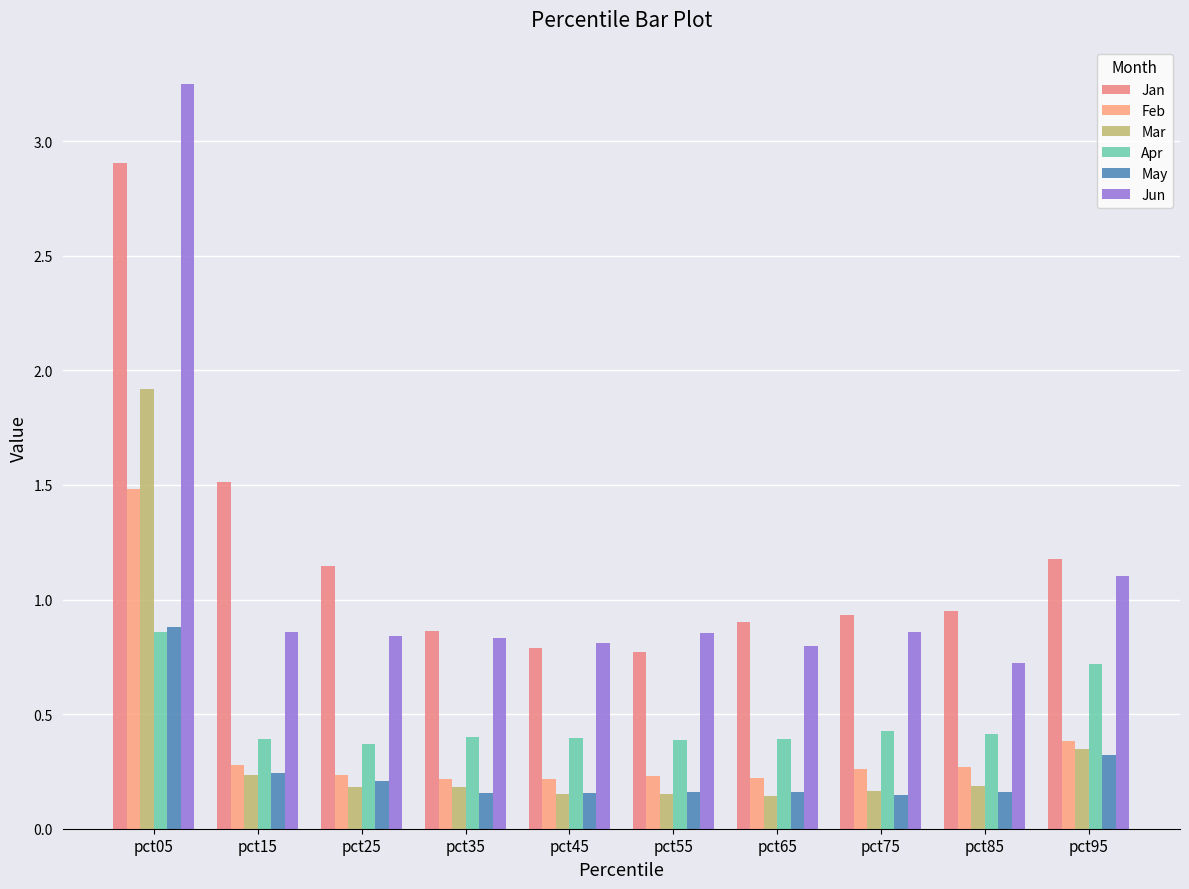

Which series has the widest spread of values?

Jun